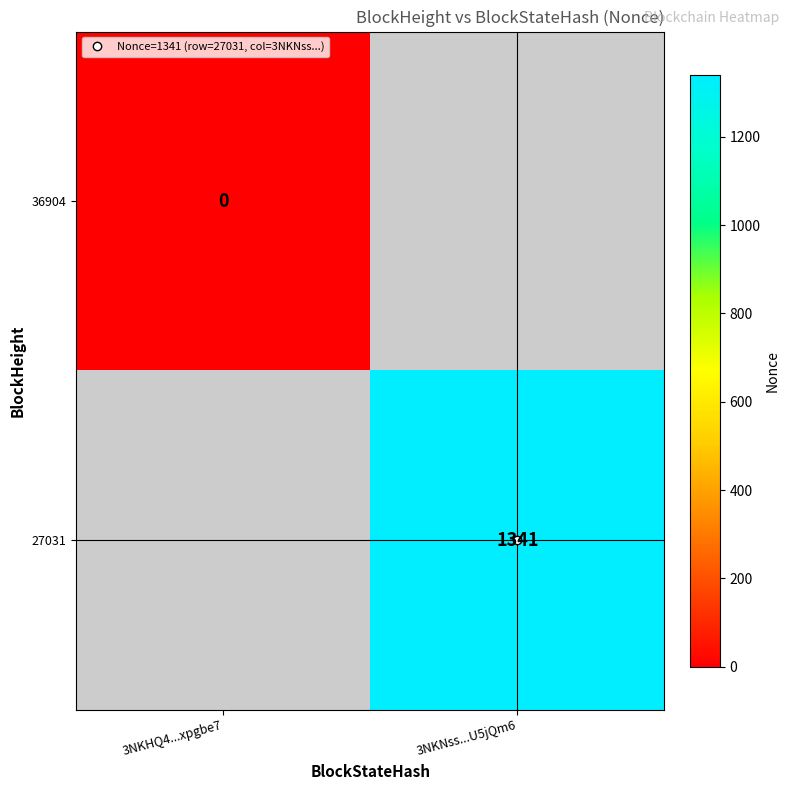

At which category does the chart reach its peak across all series?

3NKNss...U5jQm6